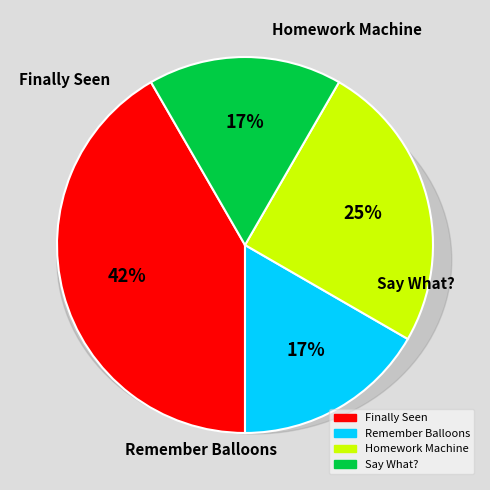

What is the smallest slice in the pie chart?

Remember Balloons